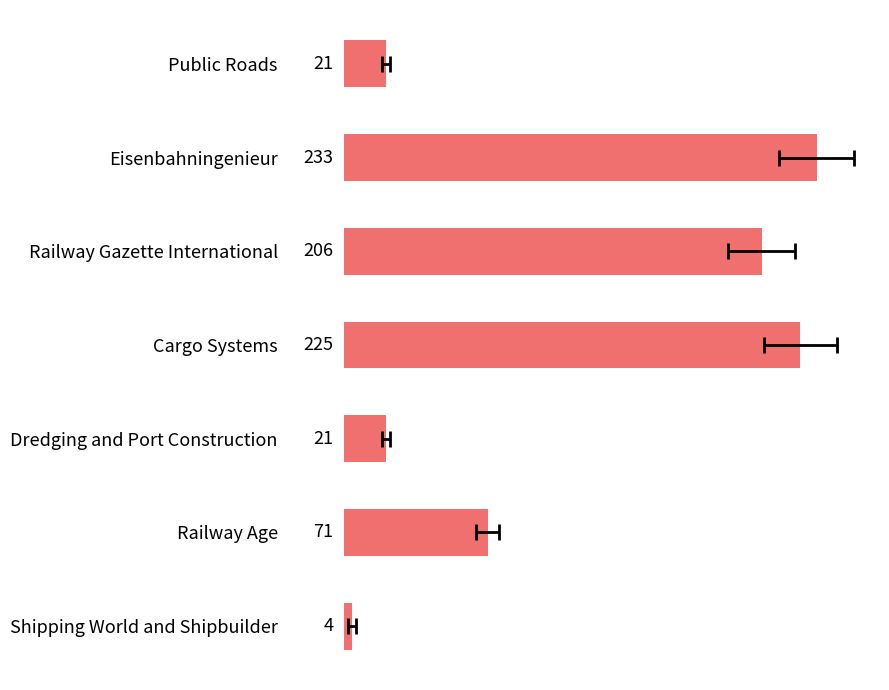

What is the maximum value shown in the chart?

233